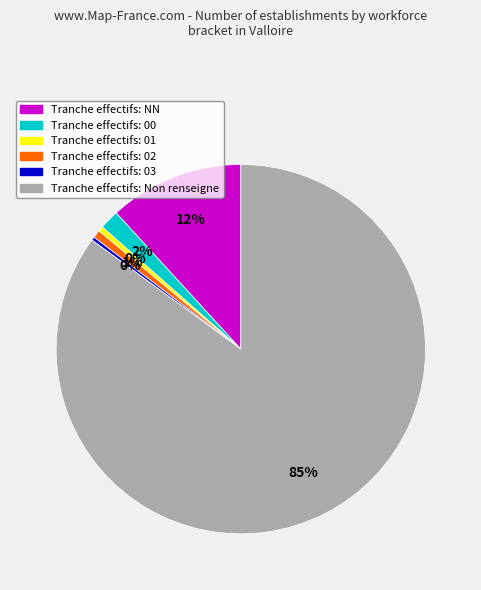

To the nearest percent, what is the average slice percentage?

17%